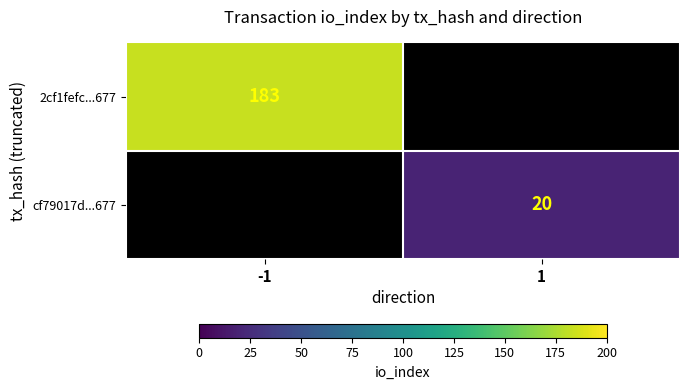

True or false: 2cf1fefc...677 has a value of 115 at -1.

False